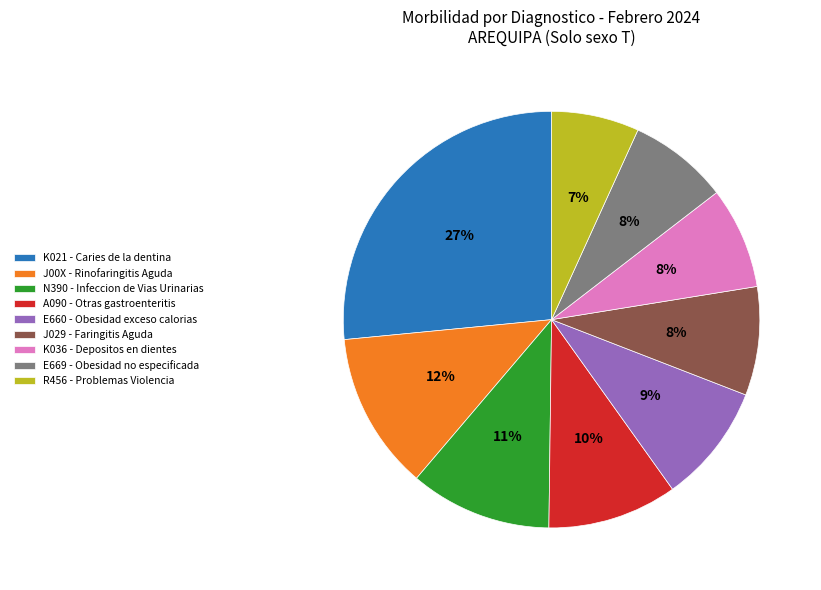

Count the number of slices in the pie.

9